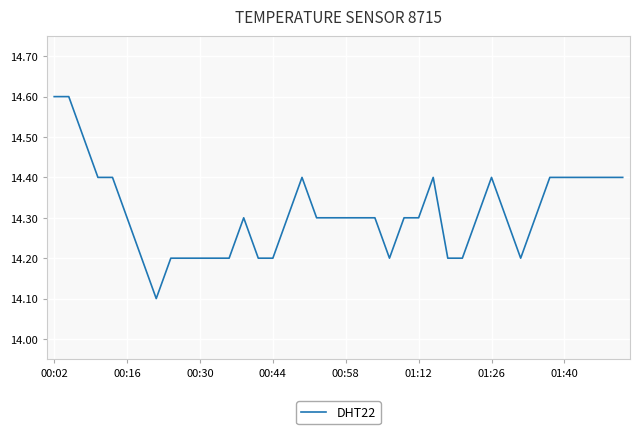

What is the greatest value displayed?

14.6